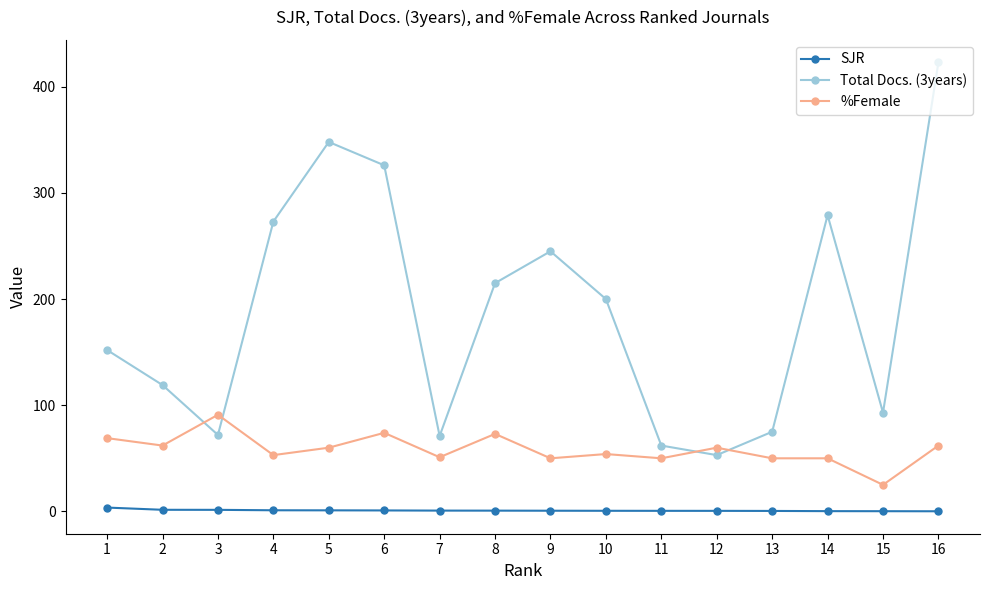

Which series has the widest spread of values?

Total Docs. (3years)